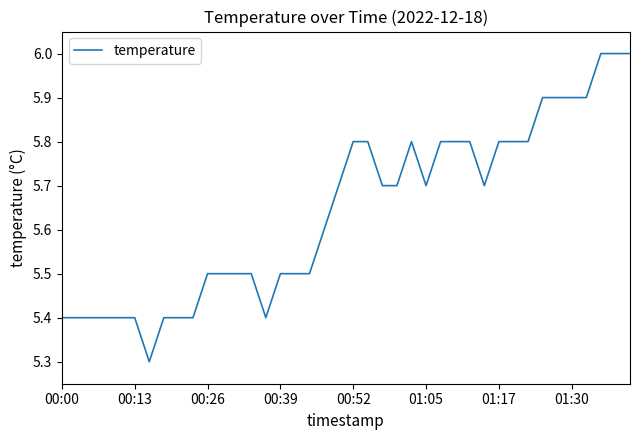

True or false: there are more than 0 points higher than both neighbors.

True